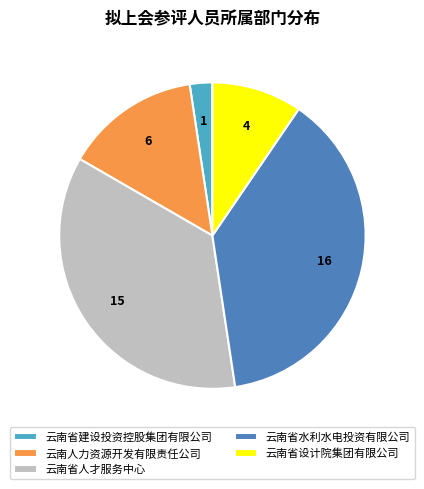

Is it true that 云南省设计院集团有限公司 is 10% of the pie?

True